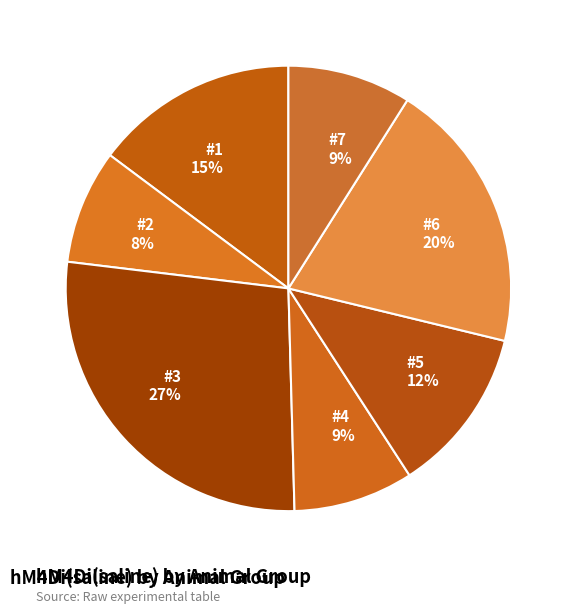

Do #6 and #3 together represent more than half of the pie?

No